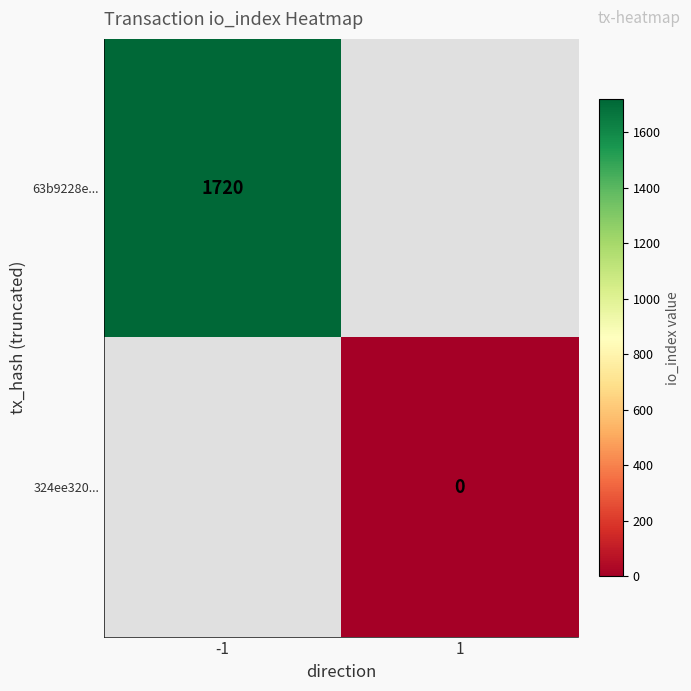

The 63b9228e... series shows 2273 at -1. True or false?

False